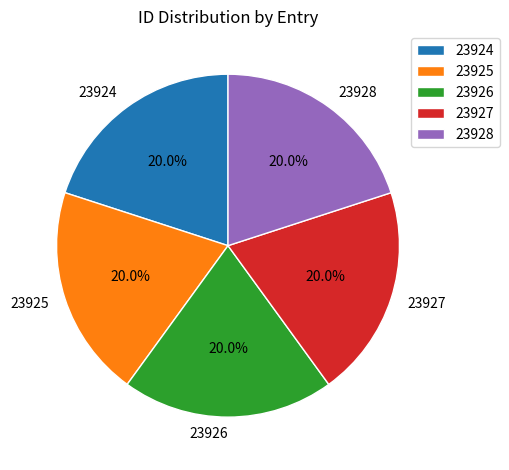

To the nearest percent, what is the combined percentage of 23926 and 23928?

40%